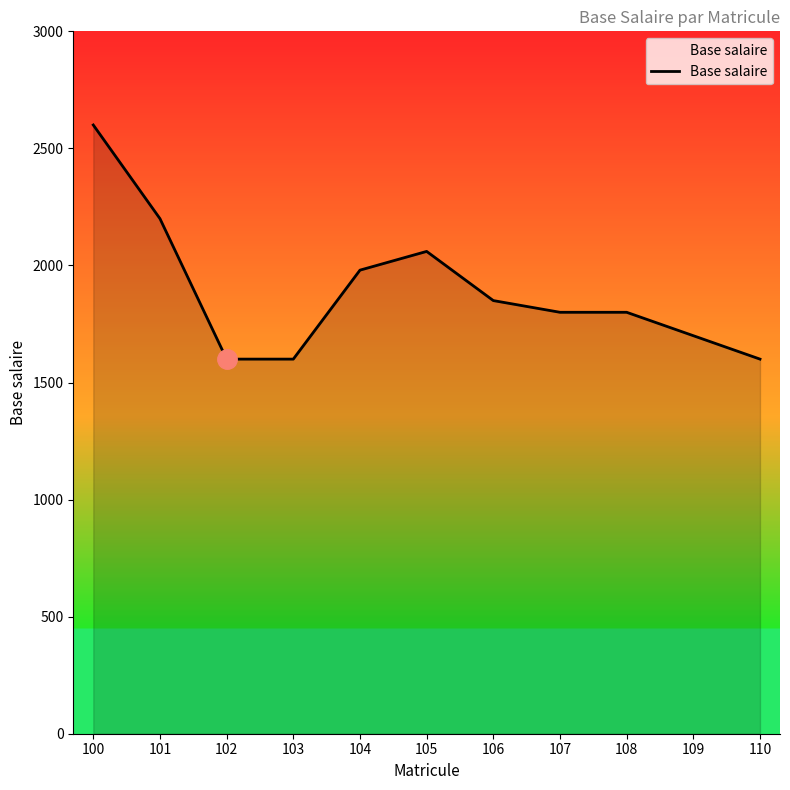

Where is the first local maximum?

105